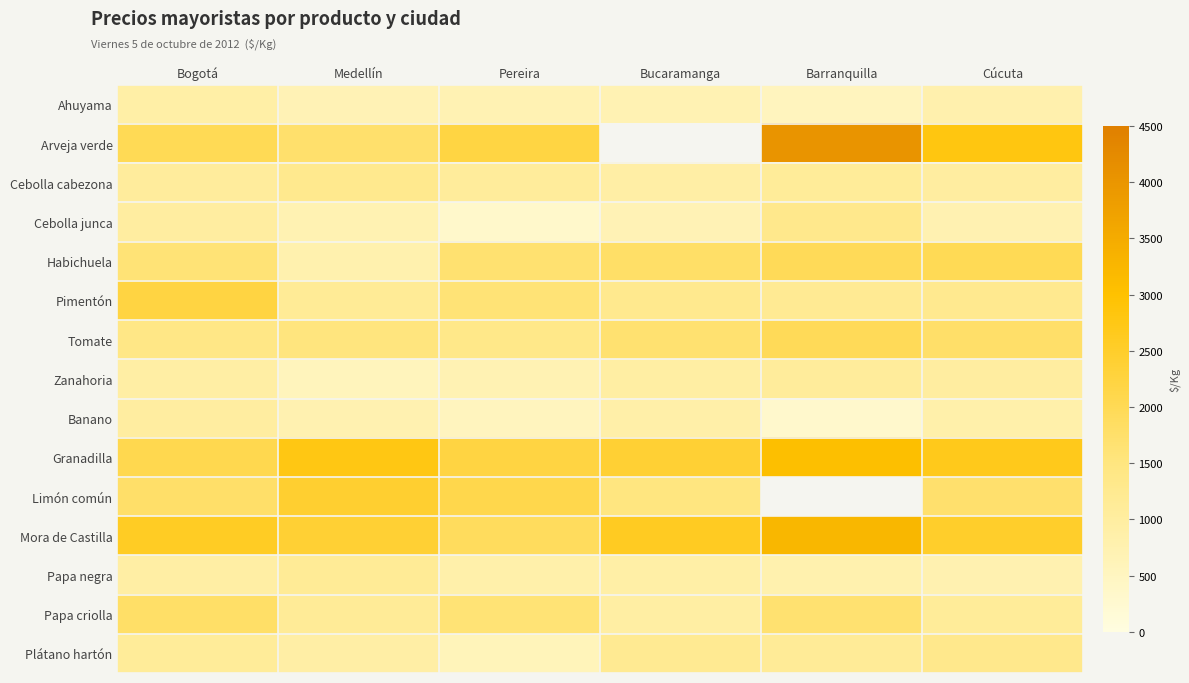

Rank the categories by Papa criolla value from lowest to highest.

Bucaramanga, Cúcuta, Medellín, Pereira, Barranquilla, Bogotá